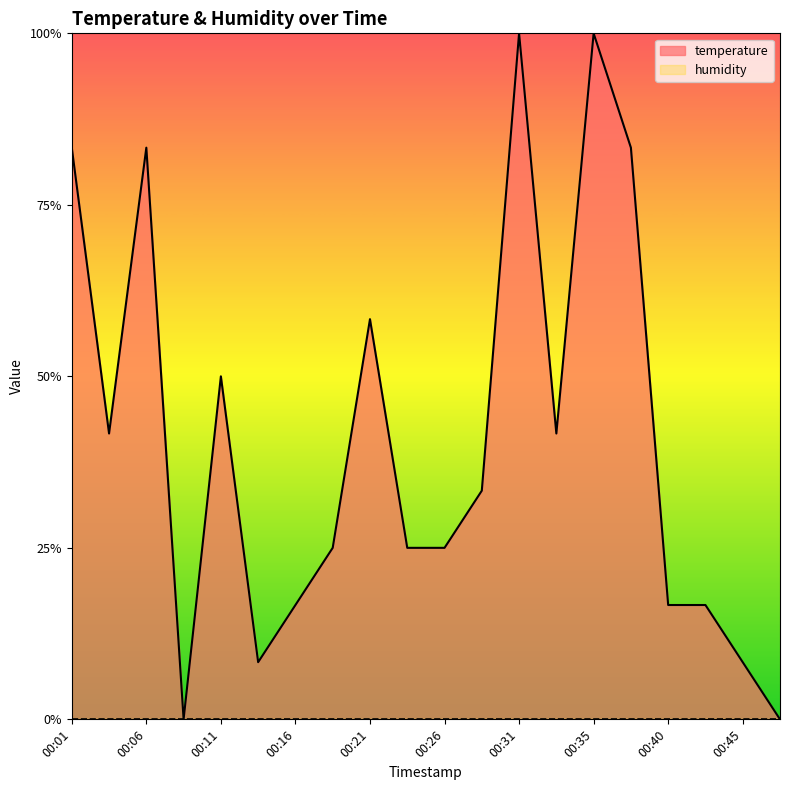

Rank the categories by value from lowest to highest.

00:09, 00:48, 00:14, 00:45, 00:16, 00:40, 00:43, 00:18, 00:23, 00:26, 00:28, 00:04, 00:33, 00:11, 00:21, 00:01, 00:06, 00:38, 00:31, 00:35